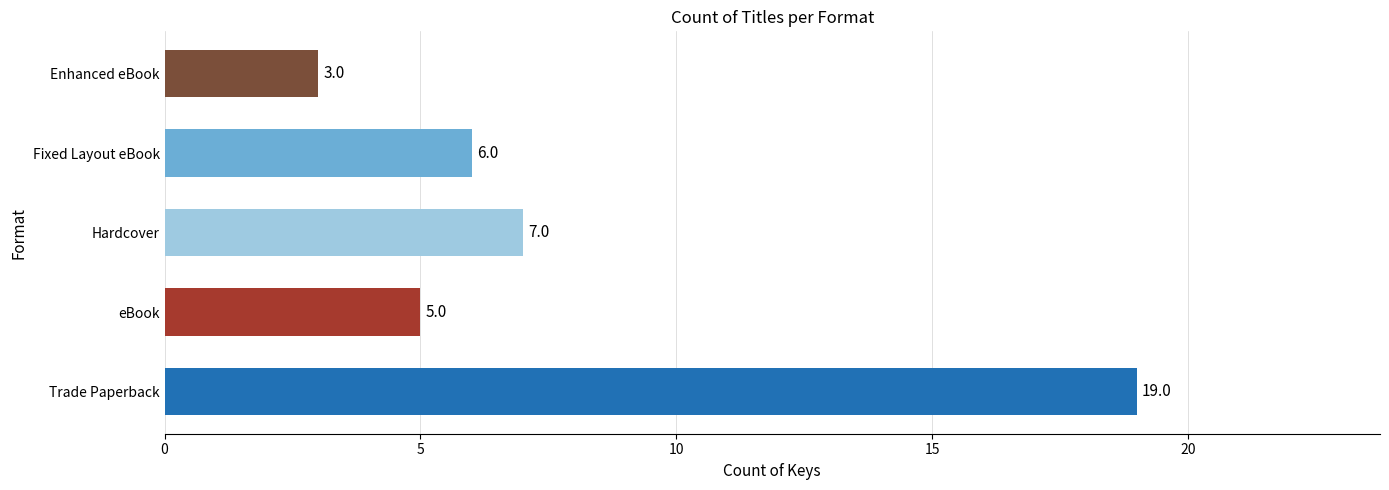

What is the difference between the values at Trade Paperback and Hardcover?

12